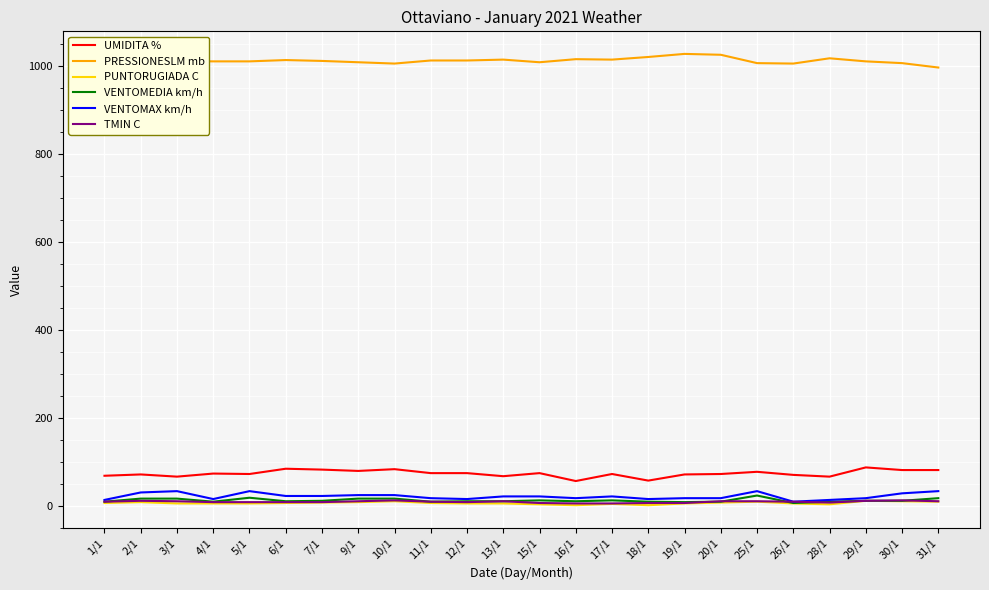

True or false: VENTOMEDIA km/h and UMIDITA % intersect in this chart.

False